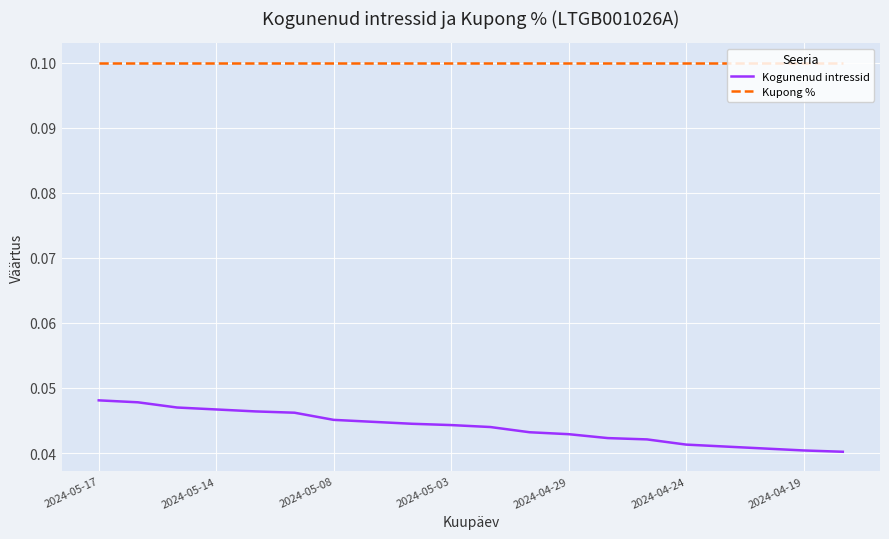

True or false: Kogunenud intressid and Kupong % intersect in this chart.

False